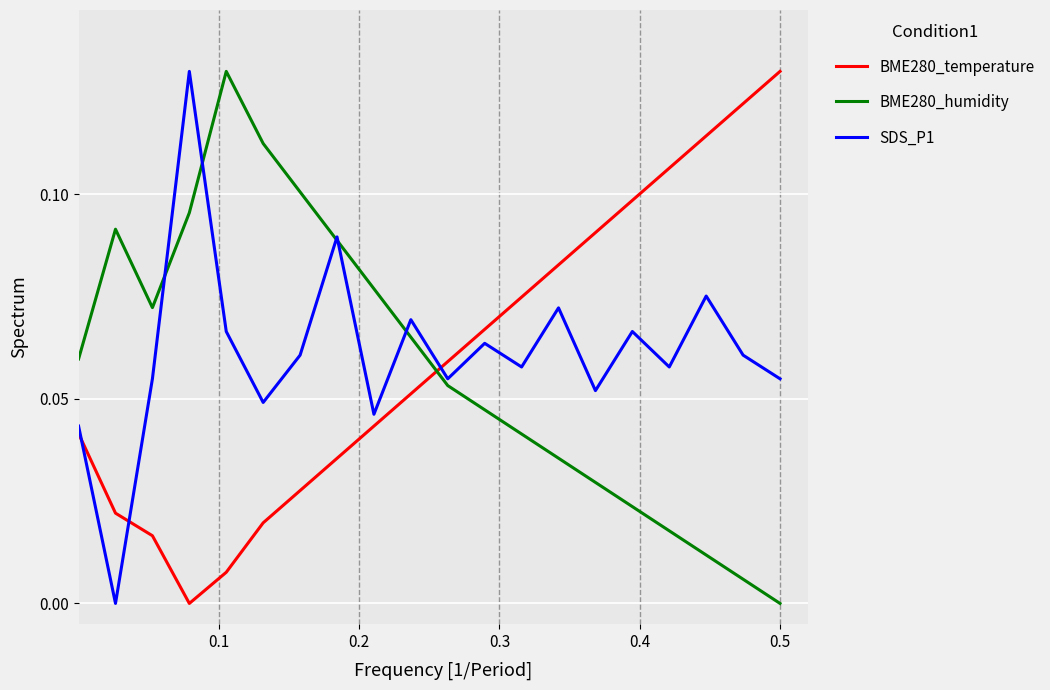

Which series ends up on top after the final intersection of BME280_temperature and SDS_P1?

BME280_temperature